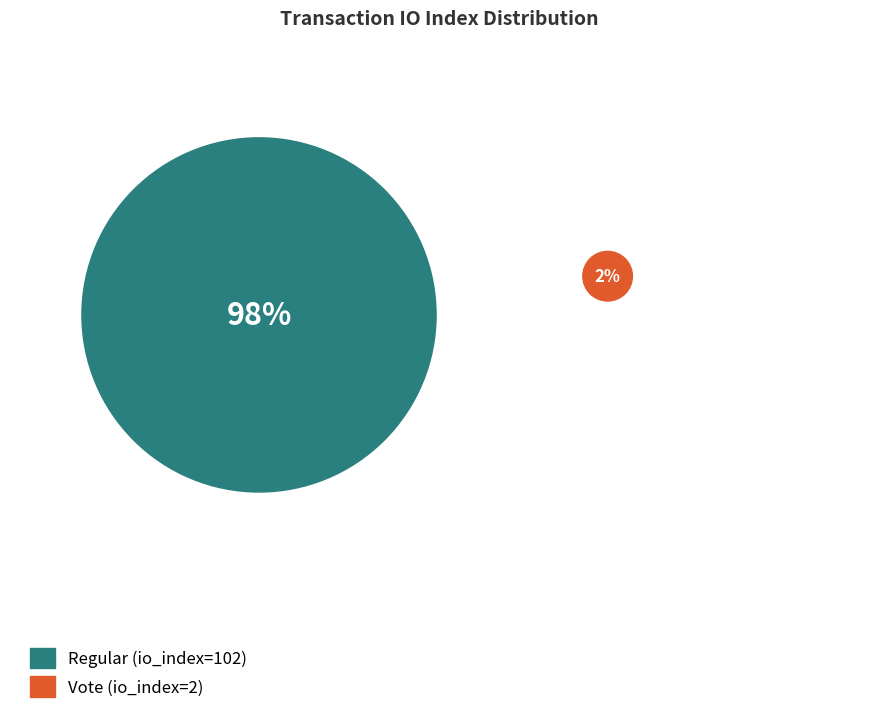

How many slices are in this pie chart?

2